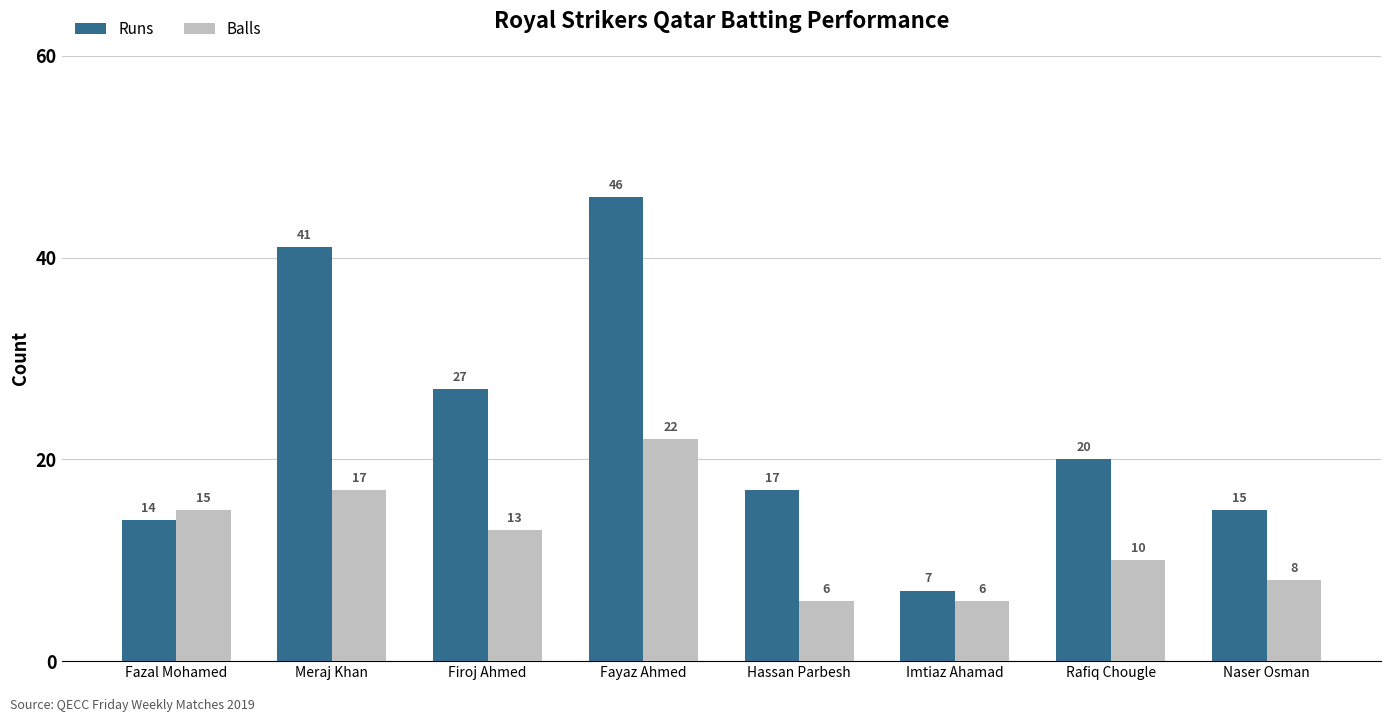

What is the label of the 7th bar from the right?

Meraj Khan